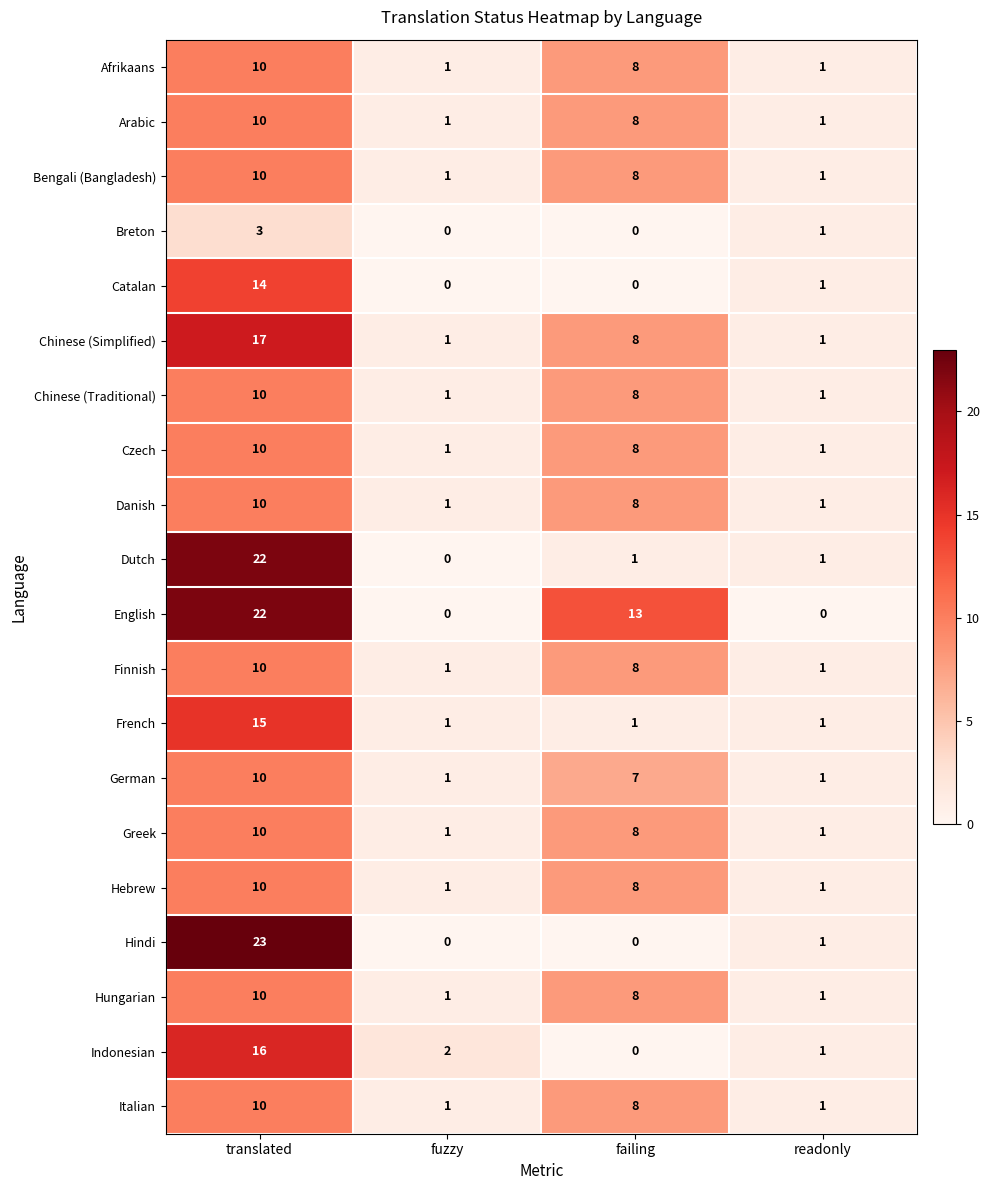

At which label does French reach its peak?

translated